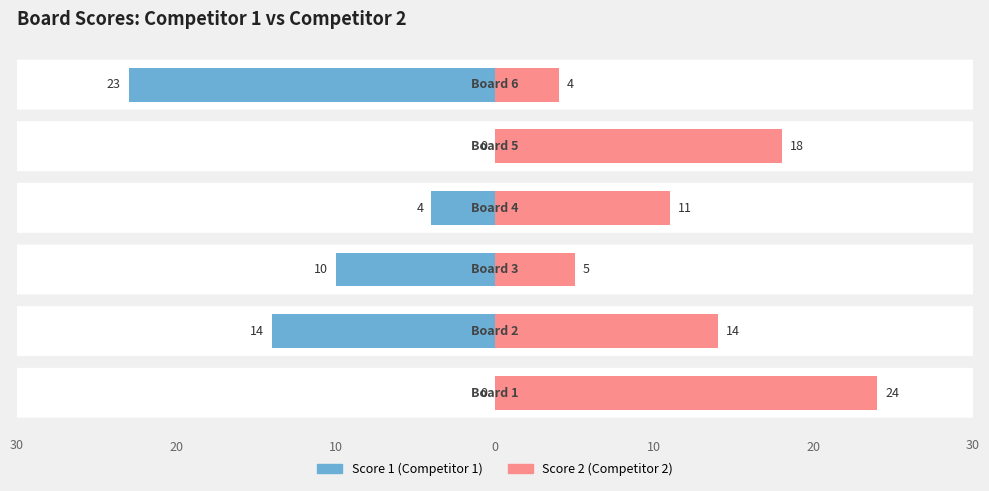

Which series has the largest total across all categories?

Score 2